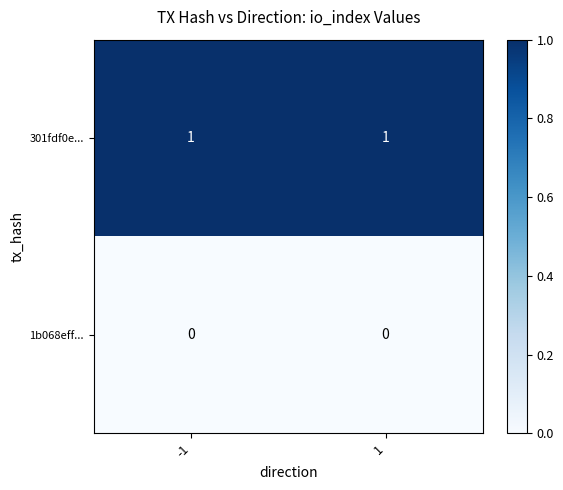

Is the value of 301fdf0e... at -1 greater than the value of 1b068eff... at -1?

Yes